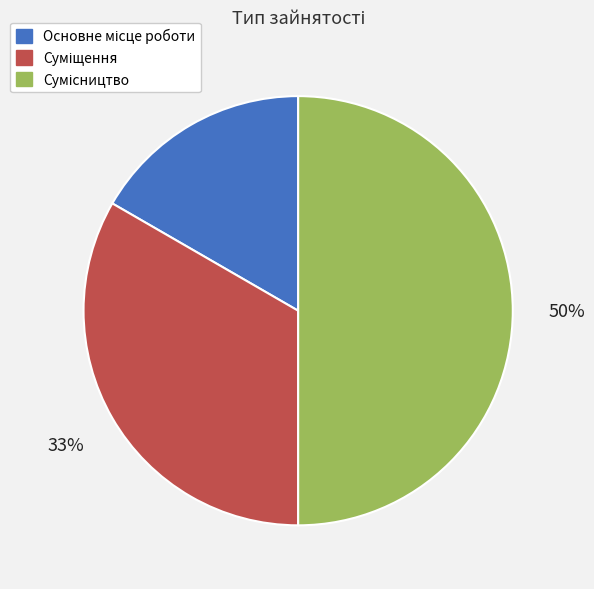

To the nearest percent, what is the average slice percentage?

33%